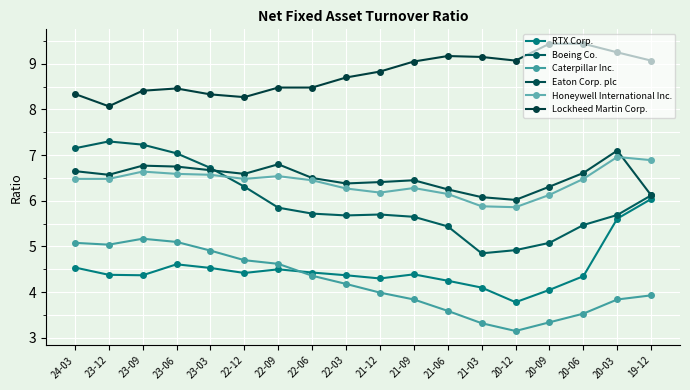

What is the total value across all series at 22-03?

35.6